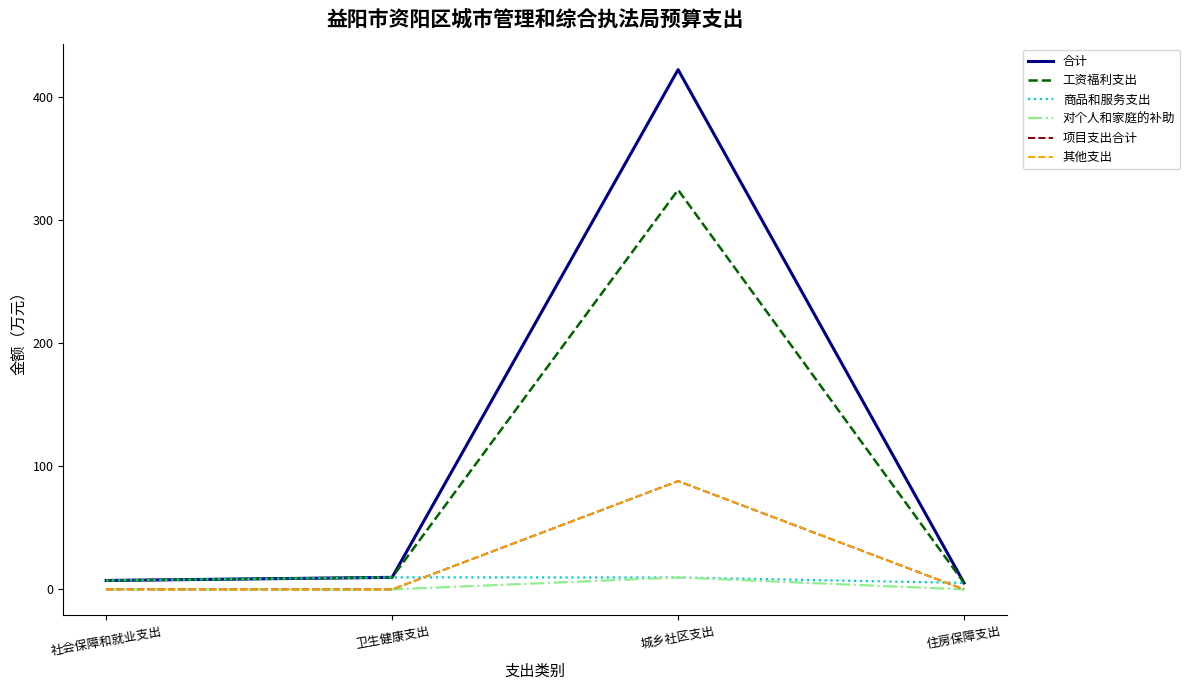

At which category does 项目支出合计 reach its first local peak?

城乡社区支出